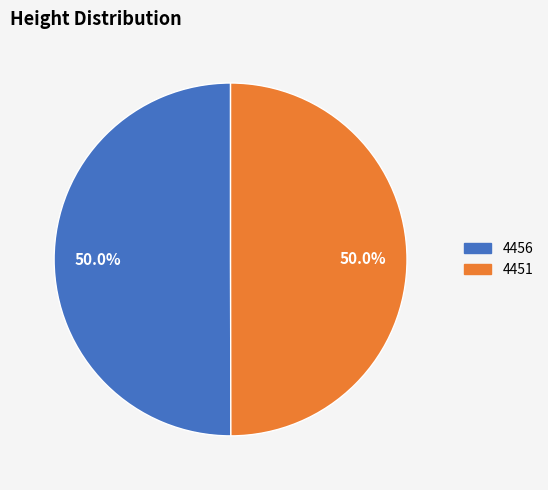

What percentage do 4456 and 4451 together represent?

100.0%